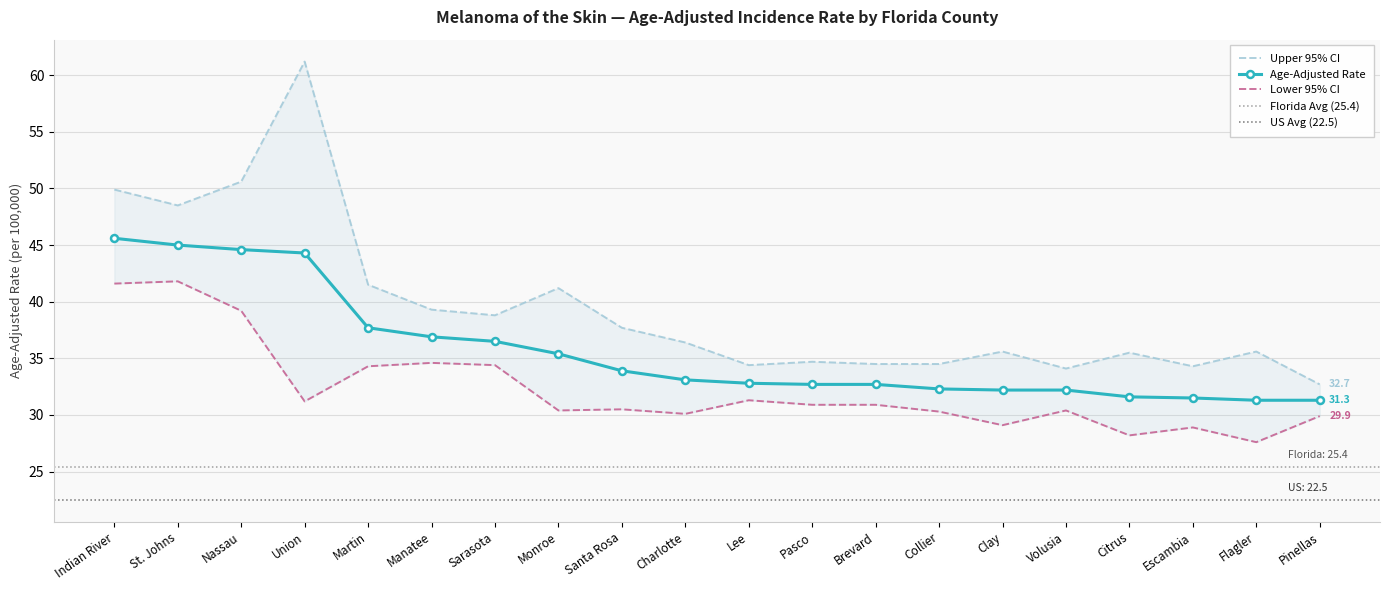

Where does the Upper 95% CI series first go above 36?

Indian River